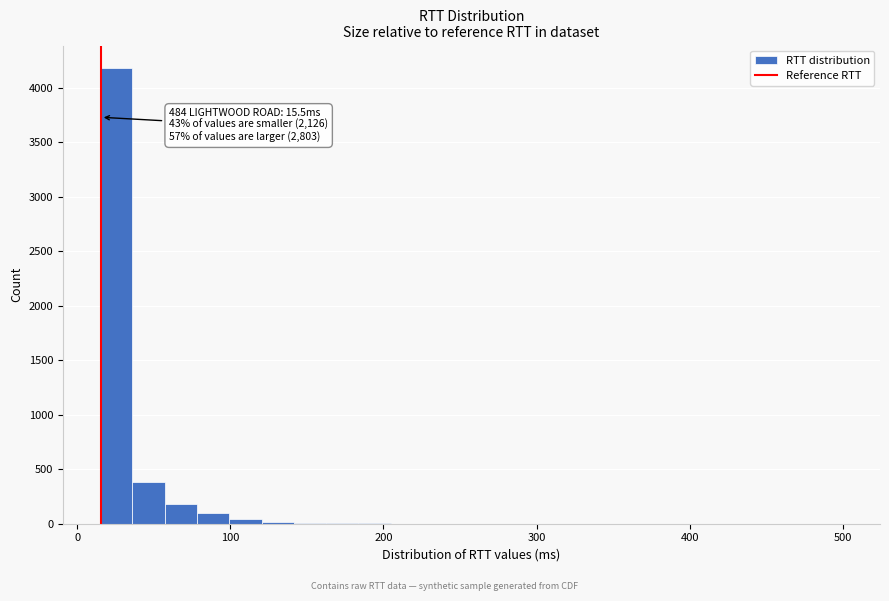

Read against the x-axis, roughly where is the centre of the tallest bar?

30